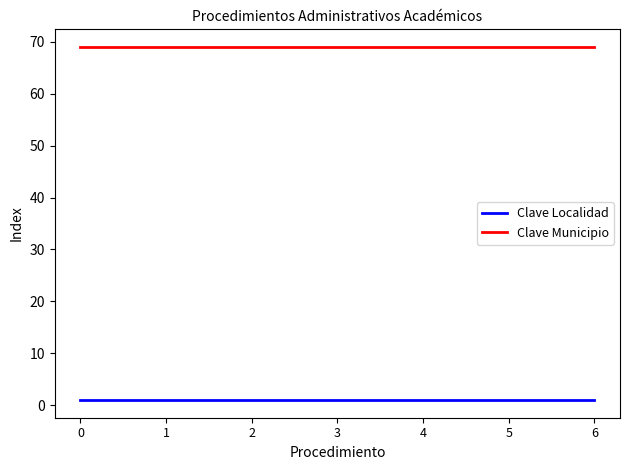

At how many categories does at least one series exceed 65?

7